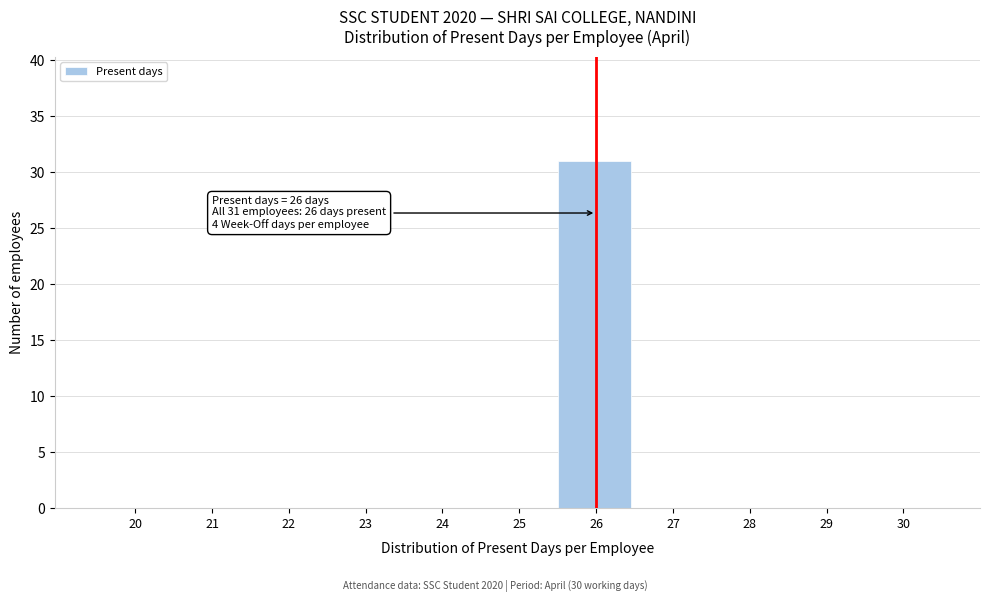

Reading right to left, extract all data points from this chart.

30=0	29=0	28=0	27=0	26=31	25=0	24=0	23=0	22=0	21=0	20=0